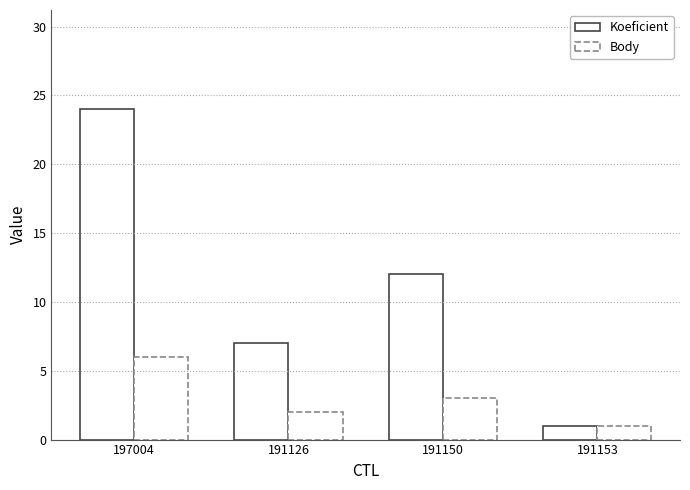

Does the chart contain any negative values?

No